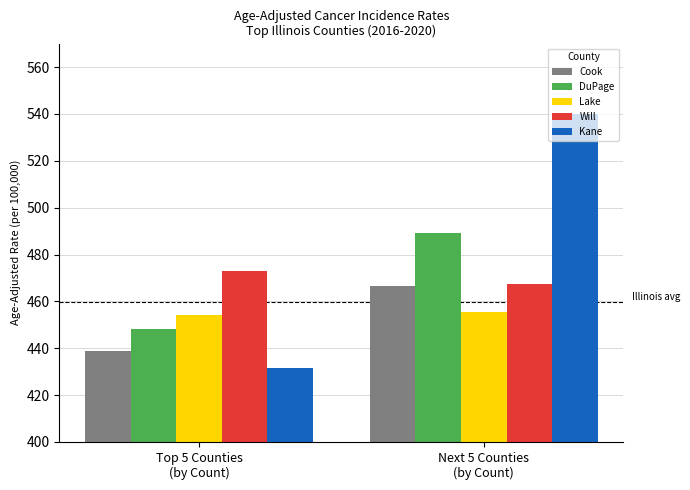

What is the greatest value displayed?

539.8